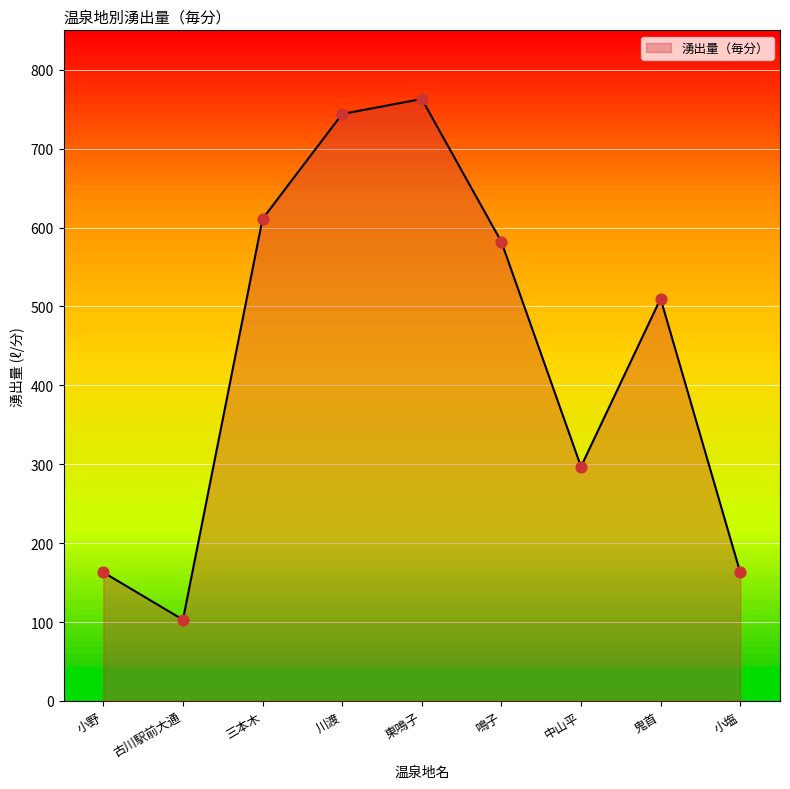

What is the change in value from 小野 to 川渡?

+581